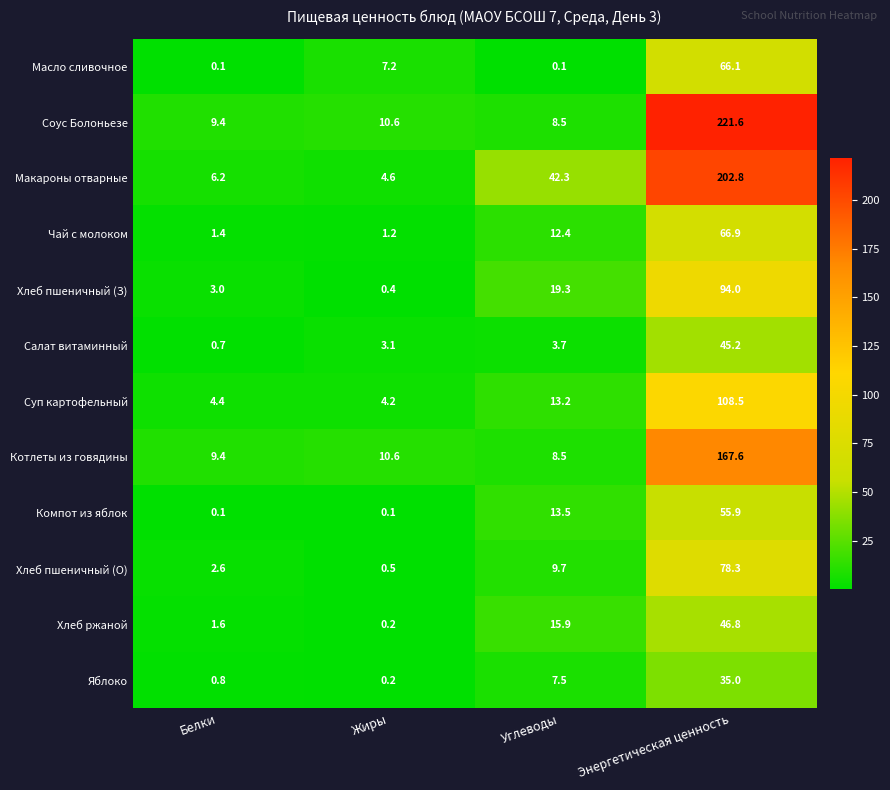

How many distinct data groups are displayed?

12